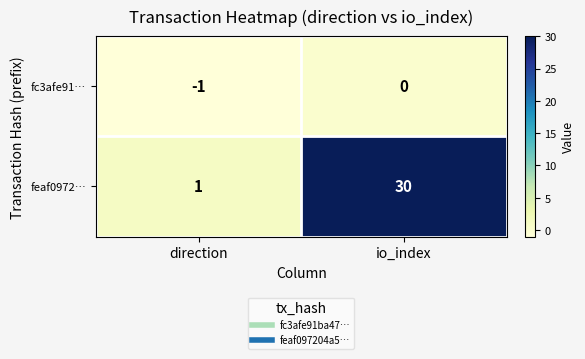

What is the difference between the highest and lowest values at direction?

2